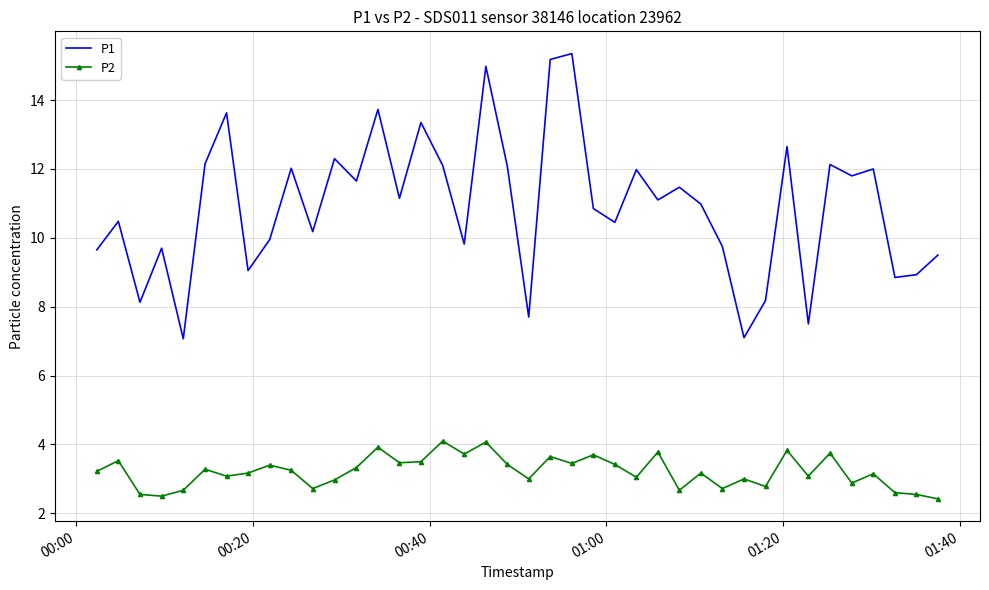

Which series has the largest range (max minus min)?

P1